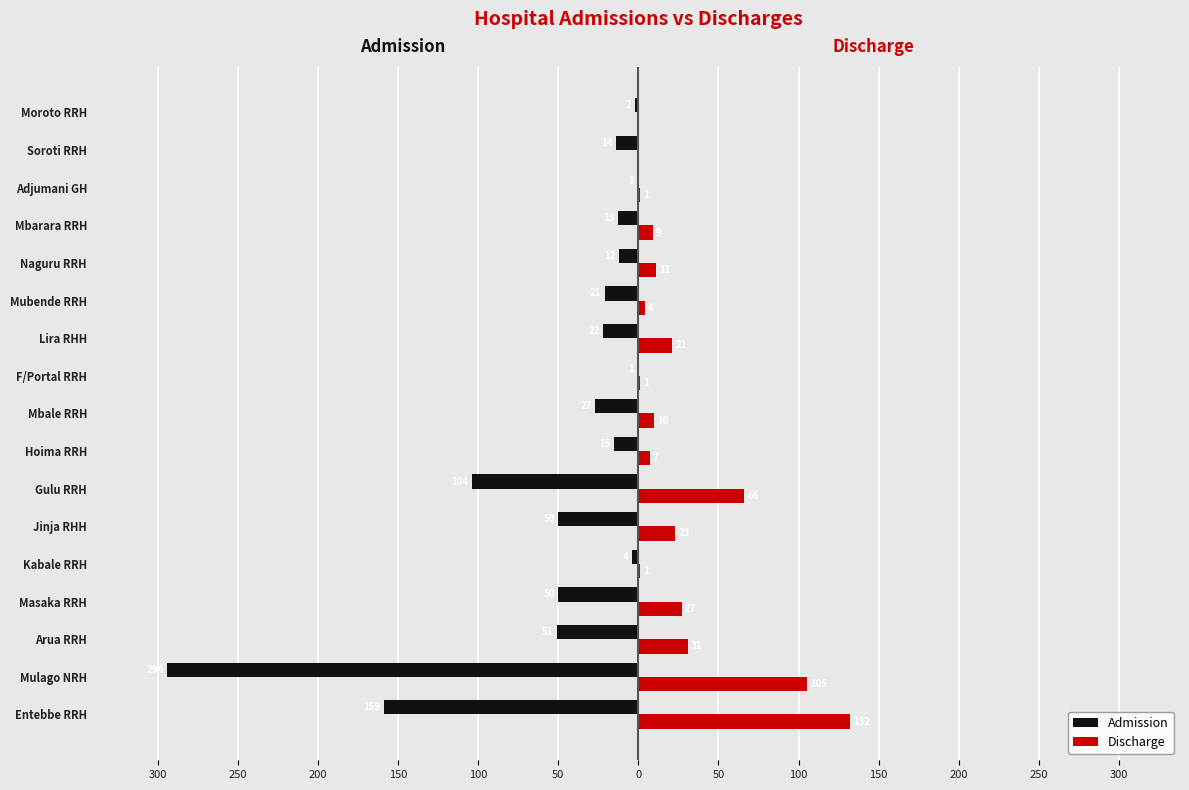

What is the maximum value for Discharge?

132